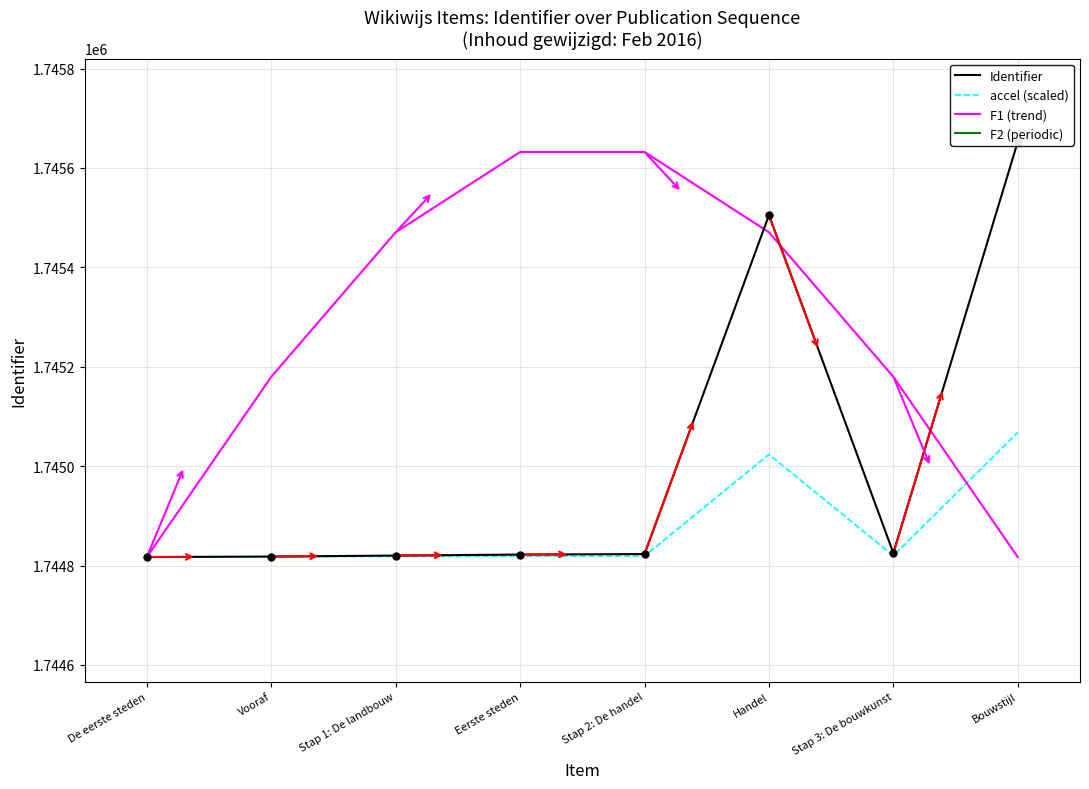

Which series reaches the maximum Y coordinate?

F2 (periodic)